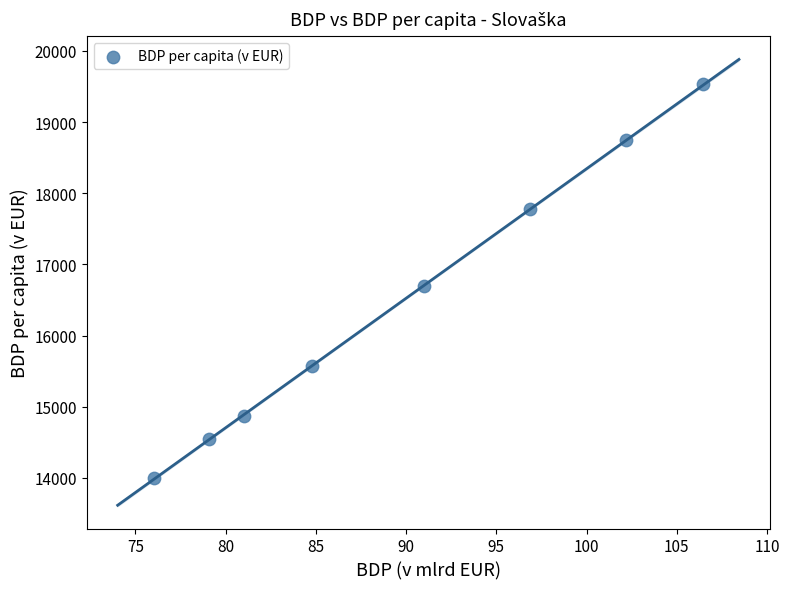

What is the range of Y values (max minus min)?

5536.4